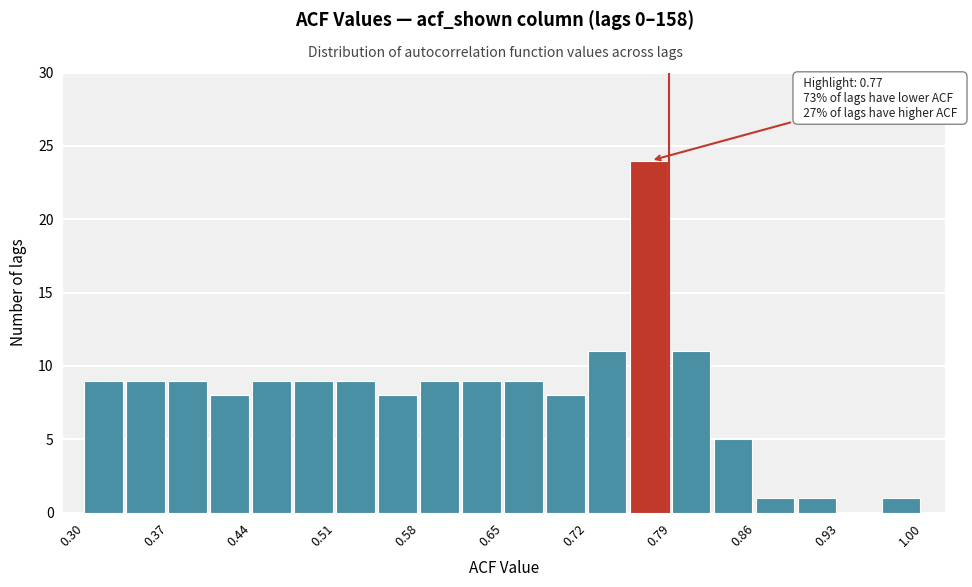

Around what value on the x-axis is the tallest bar? Give the approximate position of its centre, as read against the axis.

0.77